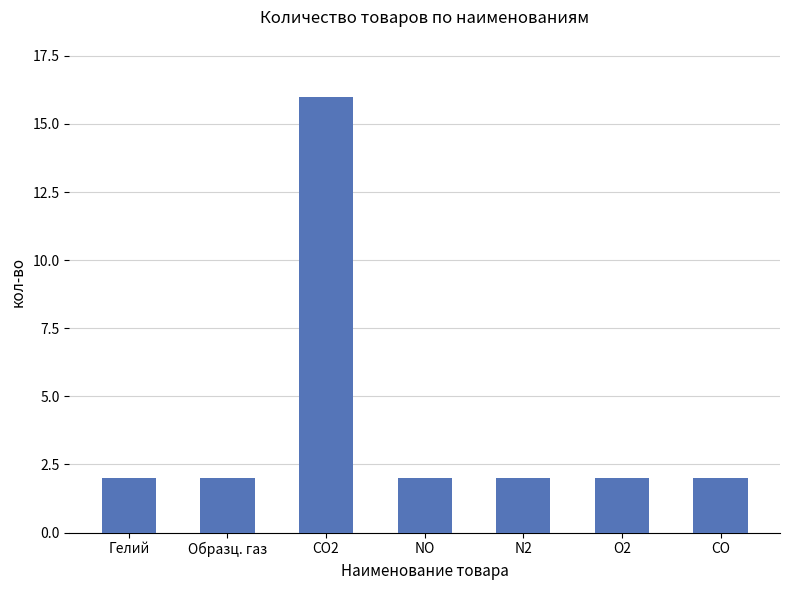

What is the sum of the values at N2 and O2?

4